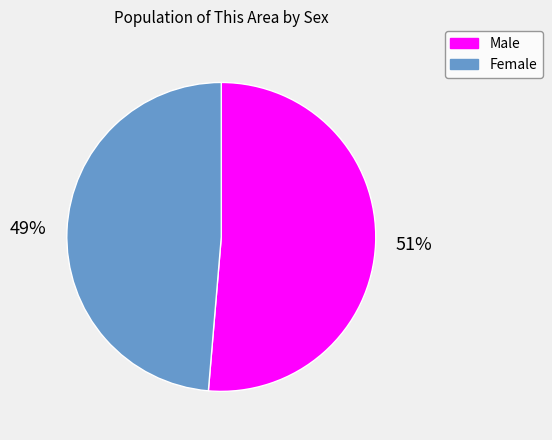

What percentage is the Male slice, to the nearest percent?

51%